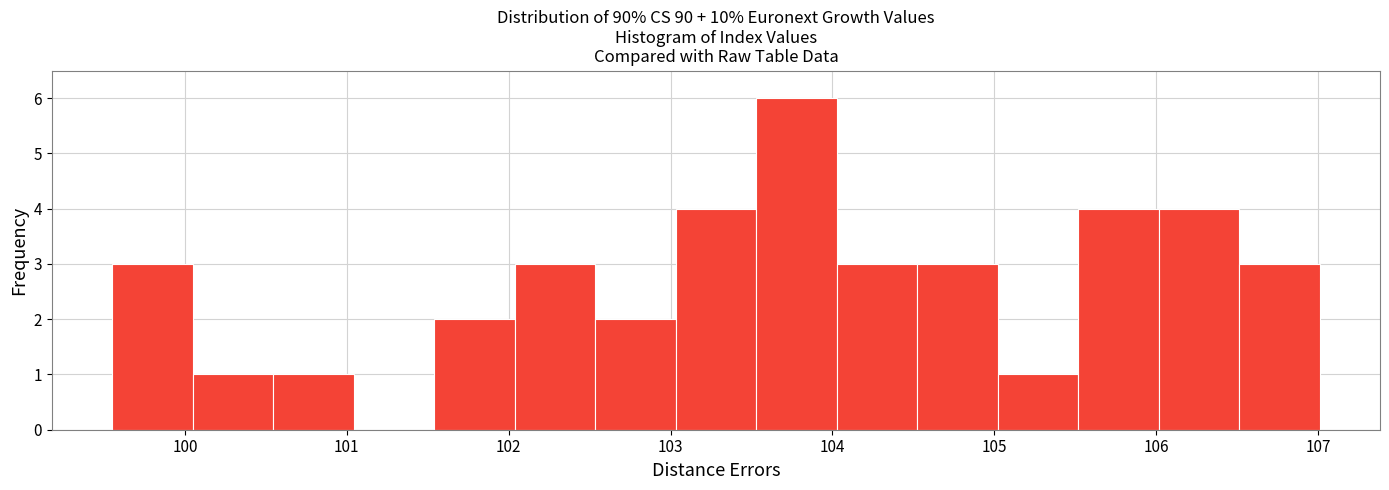

What is the height of the bar covering 104.5 to 105.0 on the x-axis? Neither the bar edges nor the heights are printed on the chart, so give them approximately, as read against the axes.

3